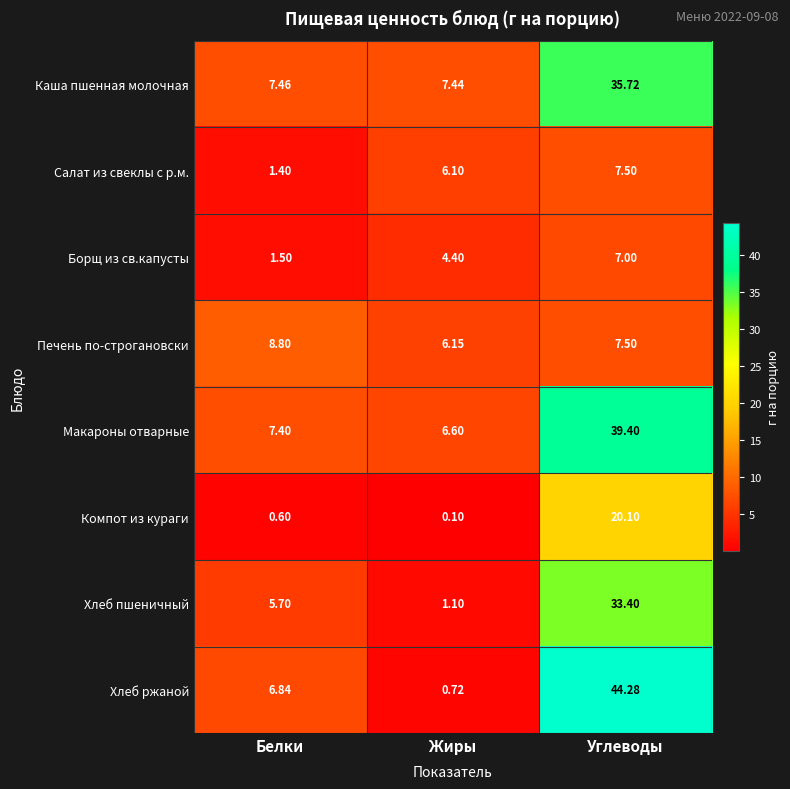

Between Жиры and Углеводы, which series saw the biggest shift?

Хлеб ржаной